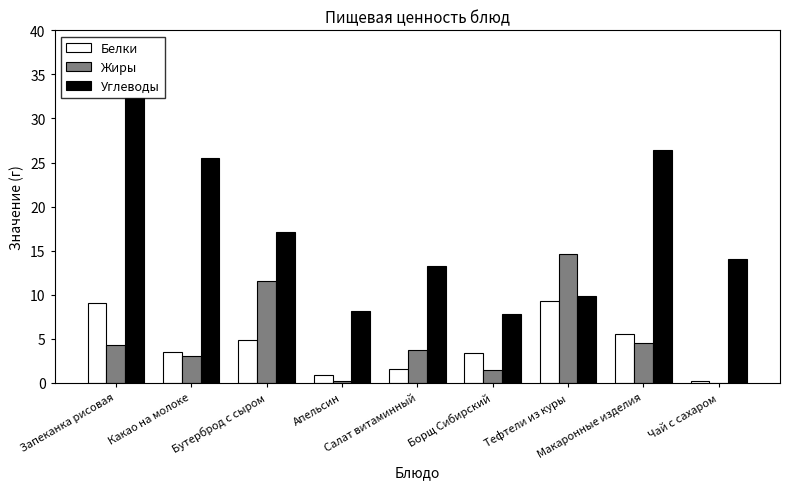

Which series has the largest total across all categories?

Углеводы